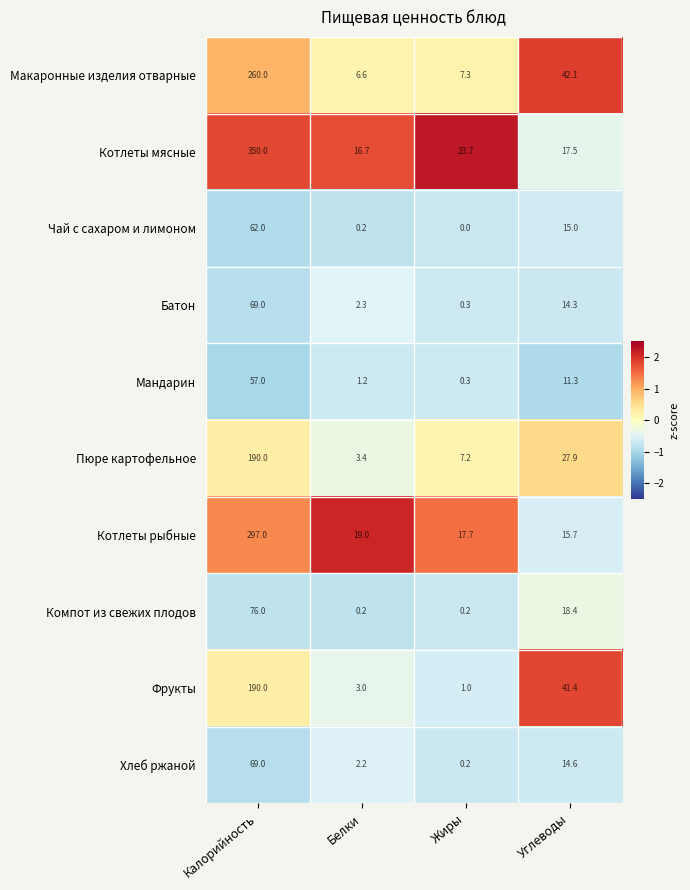

At which label is Компот из свежих плодов closest to 38?

Углеводы